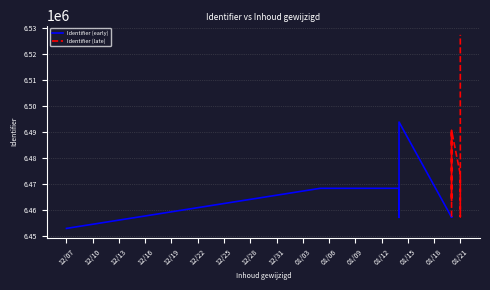

How many values in the Identifier (early) series are below 6457313?

4